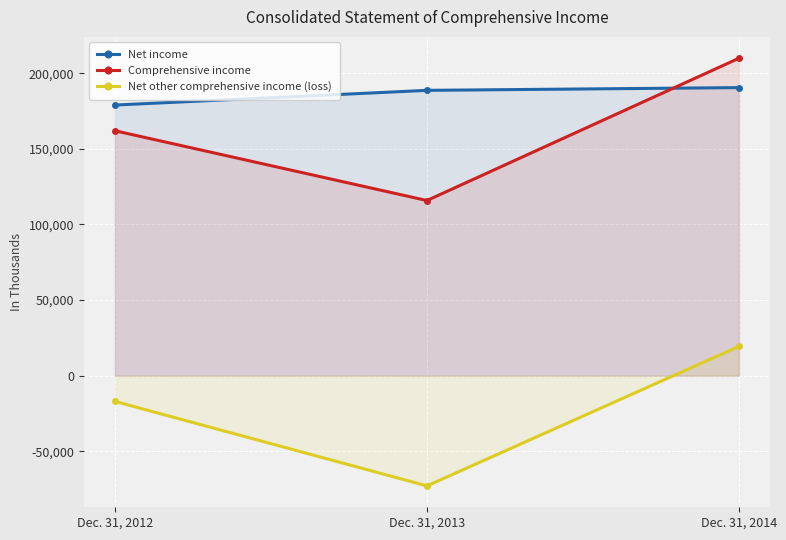

Between Dec. 31, 2012 and Dec. 31, 2013, which is larger?

Dec. 31, 2013